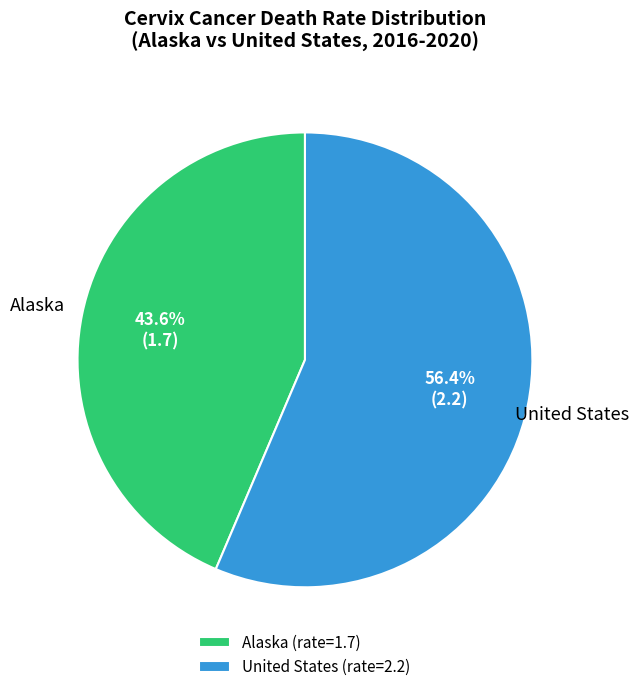

How many slices are in this pie chart?

2